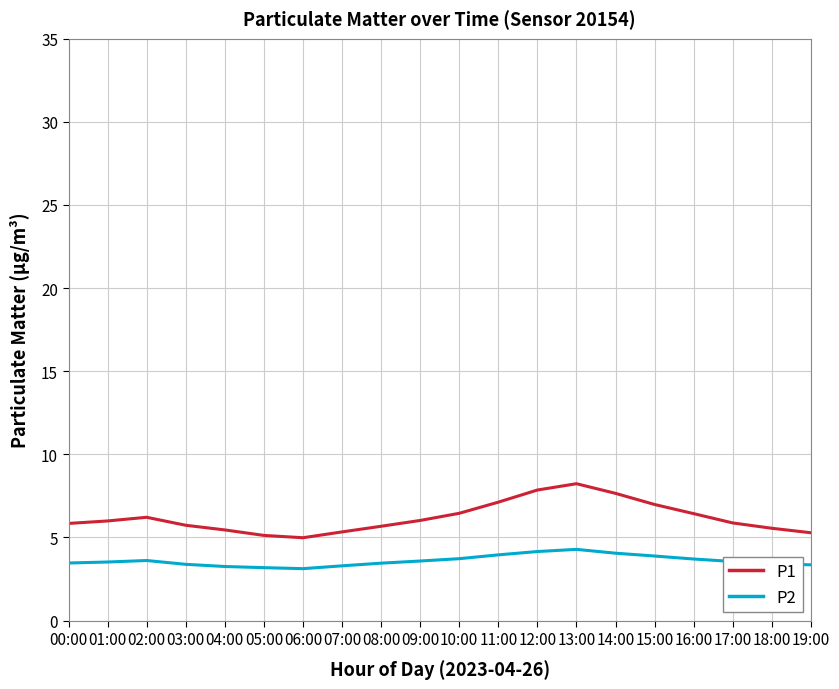

What is the maximum value for P1?

8.2